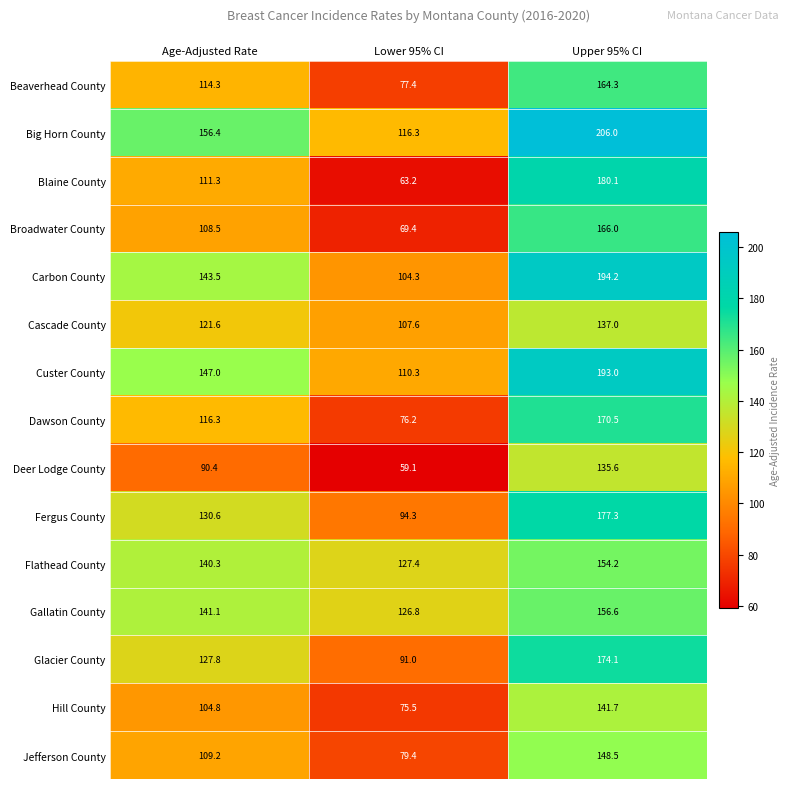

How many distinct data groups are displayed?

15